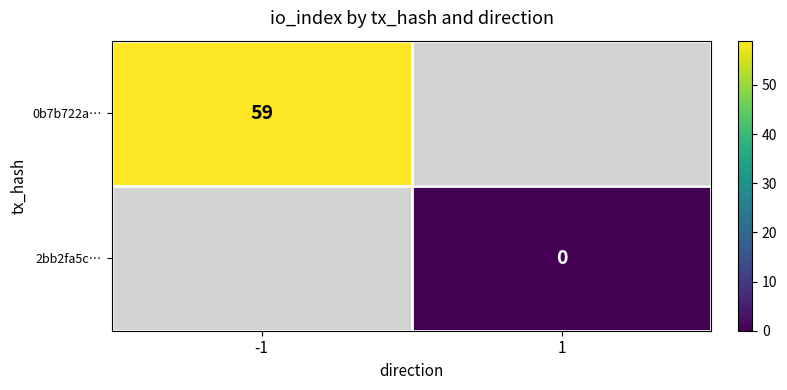

Is the value of 0b7b722a… at -1 greater than the value of 2bb2fa5c… at 1?

Yes